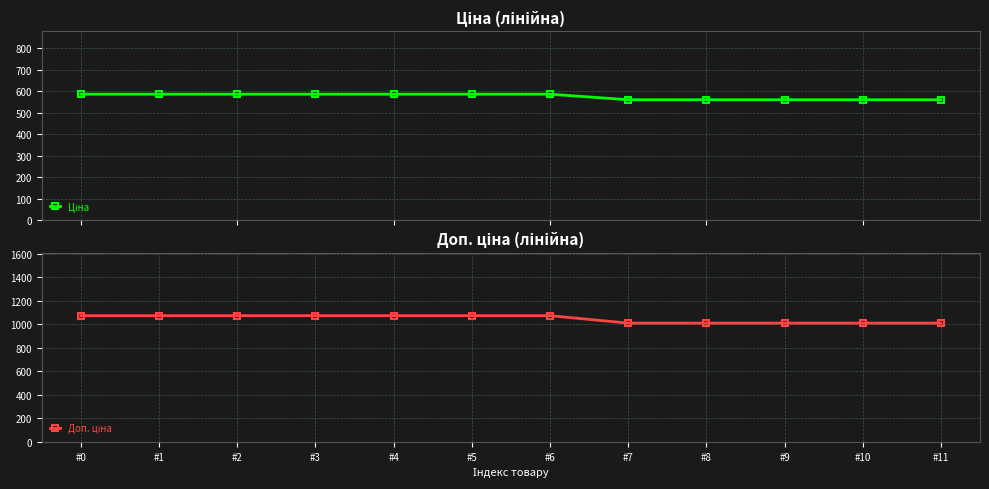

Which series has the largest total across all categories?

Доп. ціна